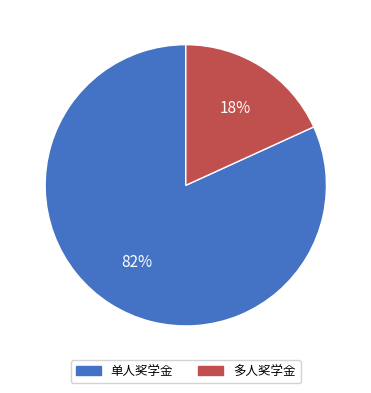

Is there any slice that represents more than half of the pie?

Yes